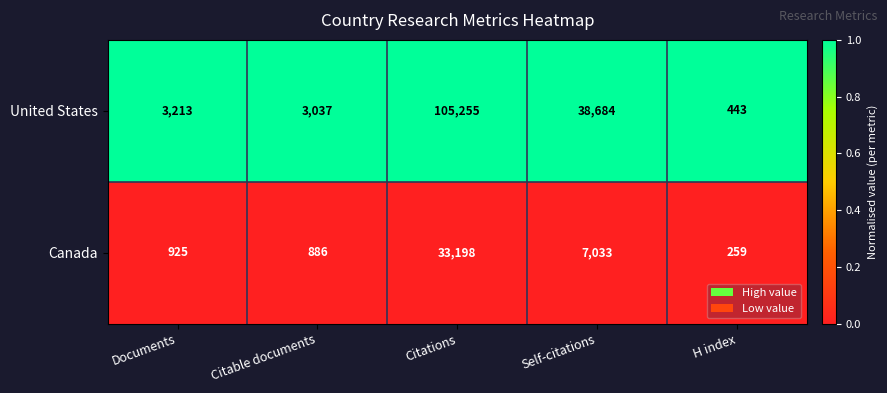

List the series in order of their overall mean, lowest first.

Canada, United States